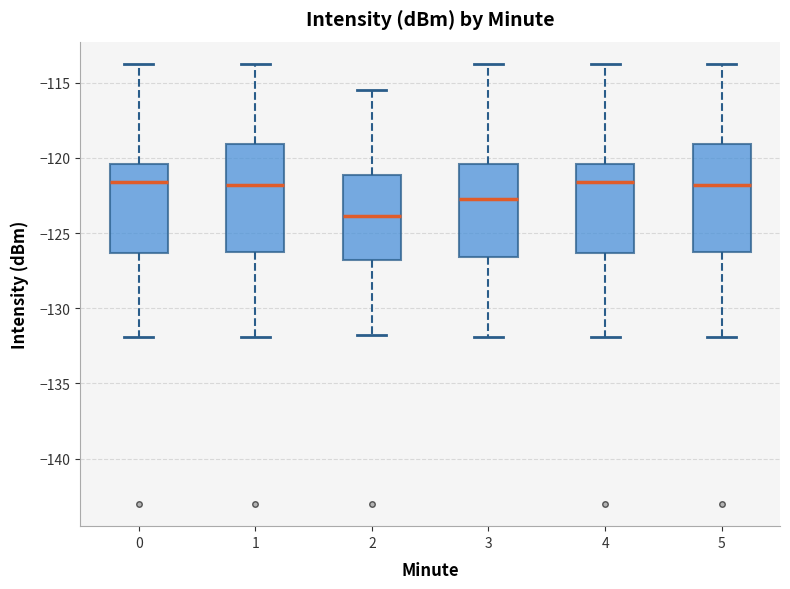

Reading left to right, transcribe this box plot: for each box, give where its median line is, the range the box spans, and where its two whiskers end, as read against the y-axis. The values are not printed on the chart, so give them approximately, as read against the axis.

0: median -121.5, box -126.5 to -120.5, whiskers -132.0 to -113.5
1: median -122.0, box -126.5 to -119.0, whiskers -132.0 to -113.5
2: median -124.0, box -127.0 to -121.0, whiskers -132.0 to -115.5
3: median -122.5, box -126.5 to -120.5, whiskers -132.0 to -113.5
4: median -121.5, box -126.5 to -120.5, whiskers -132.0 to -113.5
5: median -122.0, box -126.5 to -119.0, whiskers -132.0 to -113.5